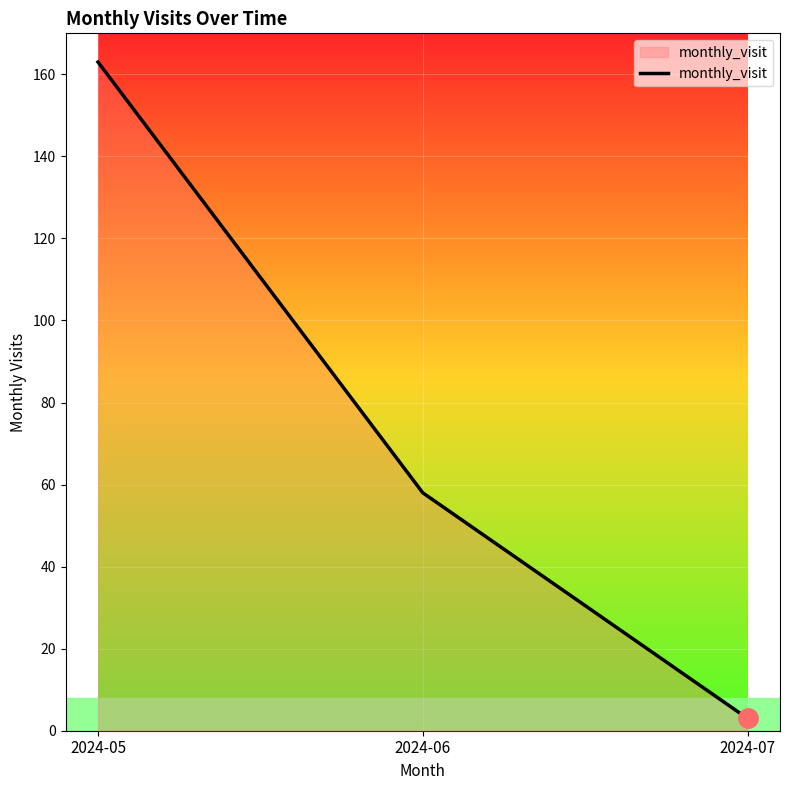

Count the values in the range 3 to 163.

3